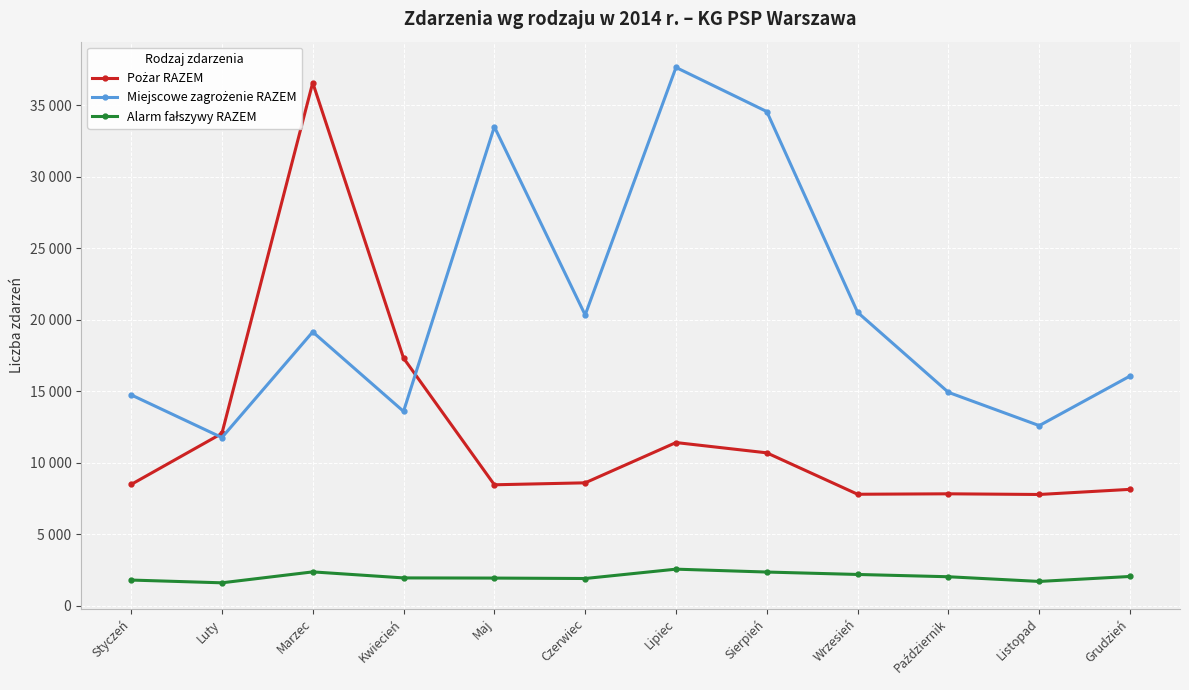

The Alarm fałszywy RAZEM series shows 1945 at Maj. True or false?

True